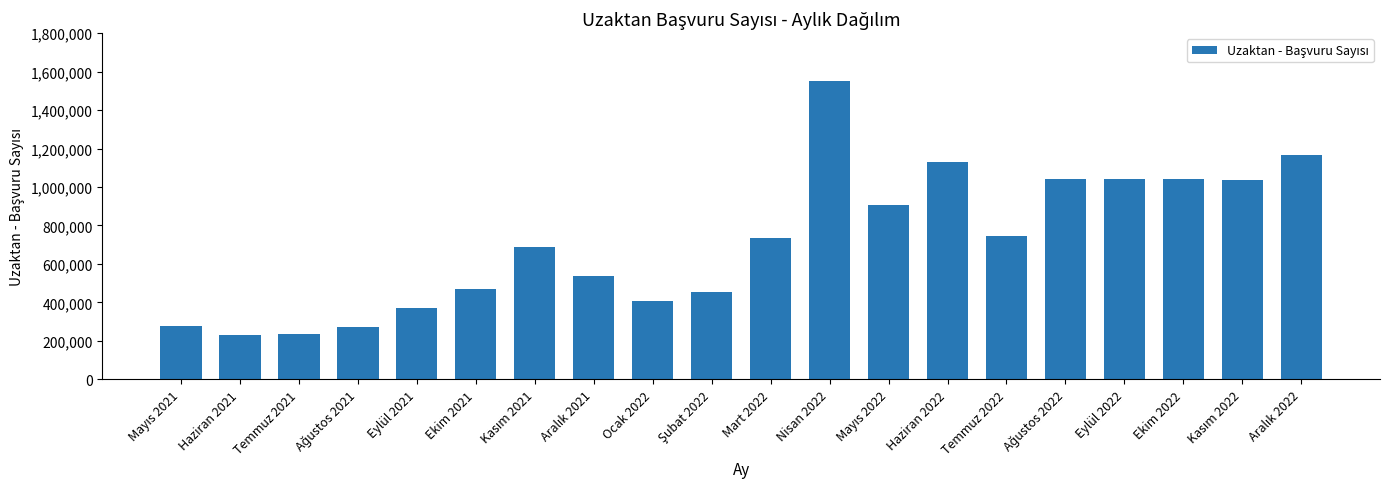

What is the minimum value shown in the chart?

228303